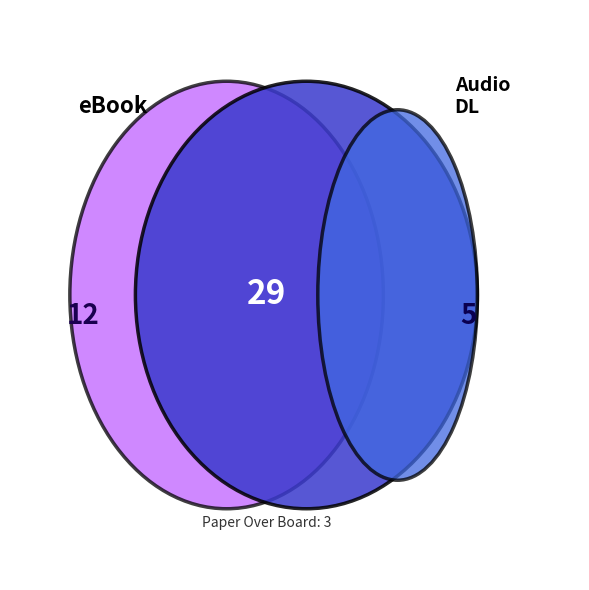

To the nearest percent, what portion does Other represent?

6%